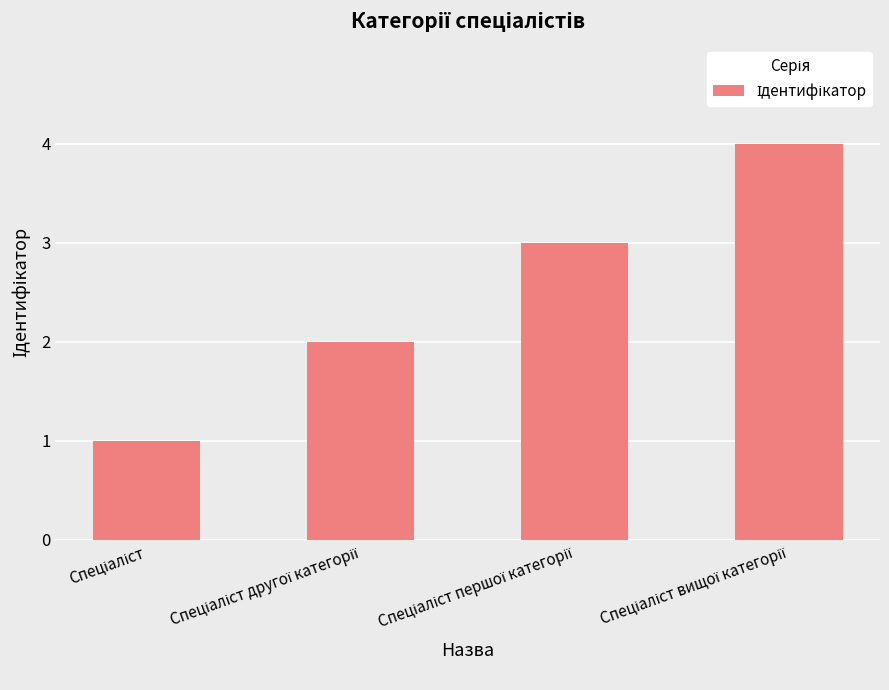

How many series are shown in this chart?

1